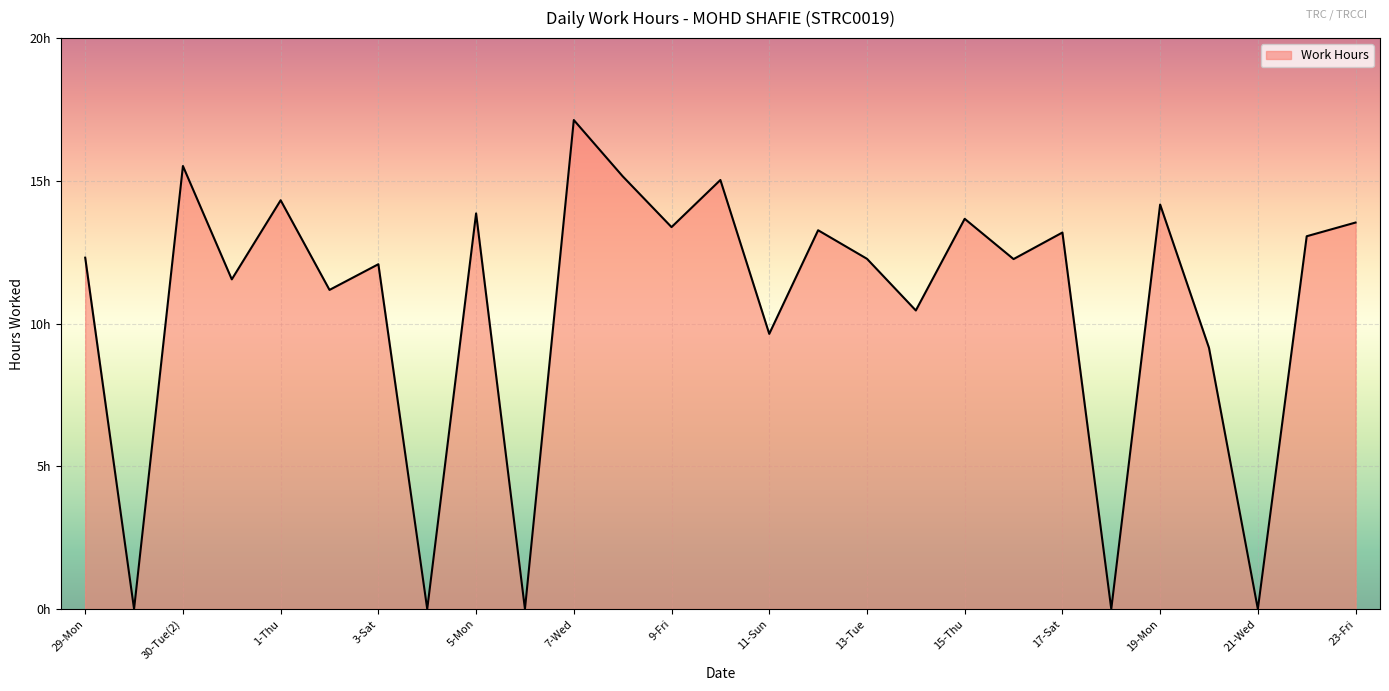

How many points are higher than both their immediate neighbors (excluding endpoints)?

10